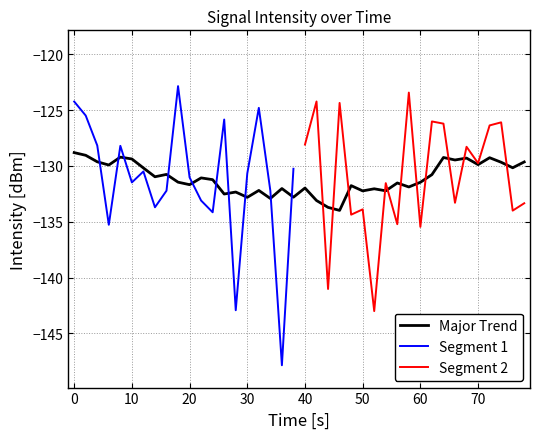

Reading right to left, transcribe all the data shown in this chart.

39=-133.3	38=-134.0	37=-126.1	36=-126.4	35=-129.8	34=-128.3	33=-133.3	32=-126.2	31=-126.0	30=-135.5	29=-123.4	28=-135.2	27=-131.5	26=-143.0	25=-133.9	24=-134.4	23=-124.4	22=-141.0	21=-124.2	20=-128.1	19=-130.3	18=-147.9	17=-132.2	16=-124.8	15=-130.7	14=-142.9	13=-125.8	12=-134.2	11=-133.1	10=-131.0	9=-122.9	8=-132.2	7=-133.7	6=-130.5	5=-131.5	4=-128.2	3=-135.3	2=-128.2	1=-125.5	0=-124.2